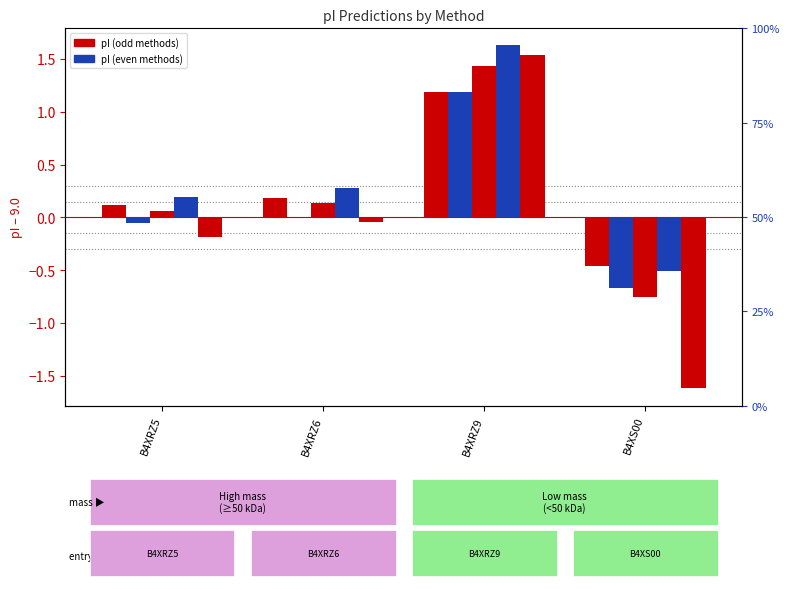

Count the number of categories in the chart.

4